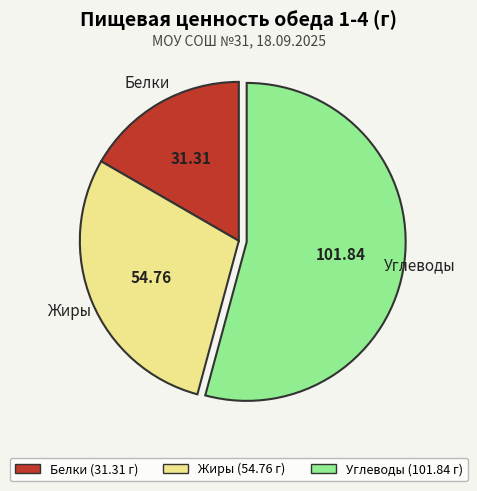

What is the largest slice in the pie chart?

Углеводы